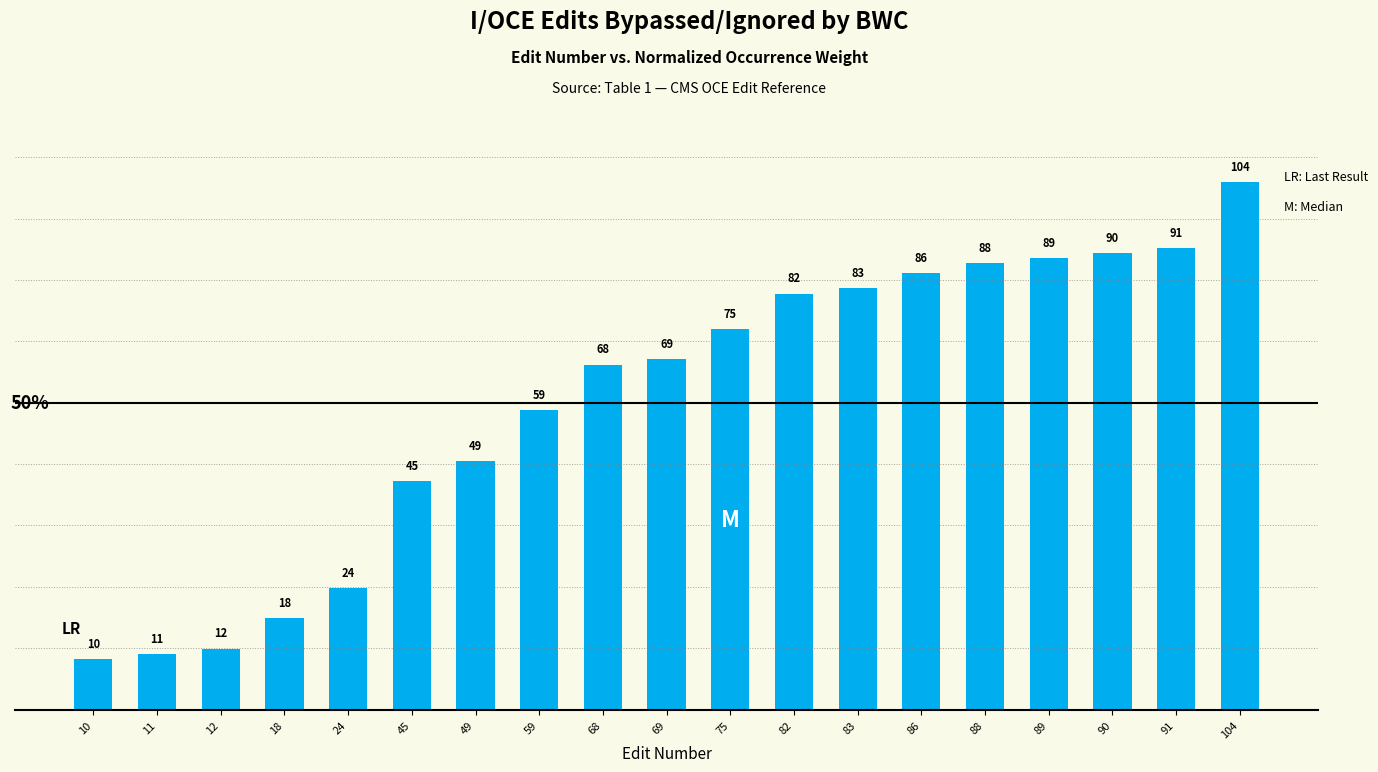

Rank the categories by value from lowest to highest.

10, 11, 12, 18, 24, 45, 49, 59, 68, 69, 75, 82, 83, 86, 88, 89, 90, 91, 104